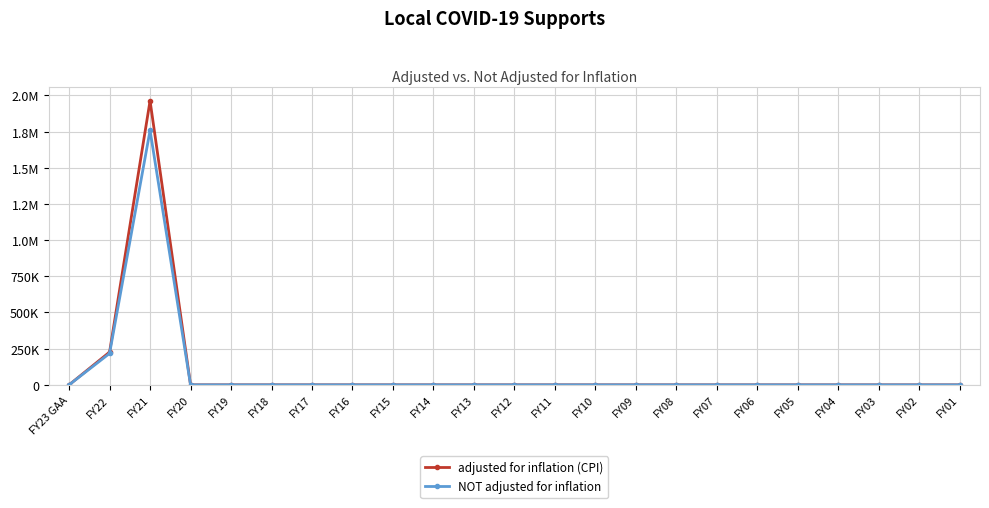

Is the value of NOT adjusted for inflation at FY19 greater than the value of adjusted for inflation (CPI) at FY08?

No